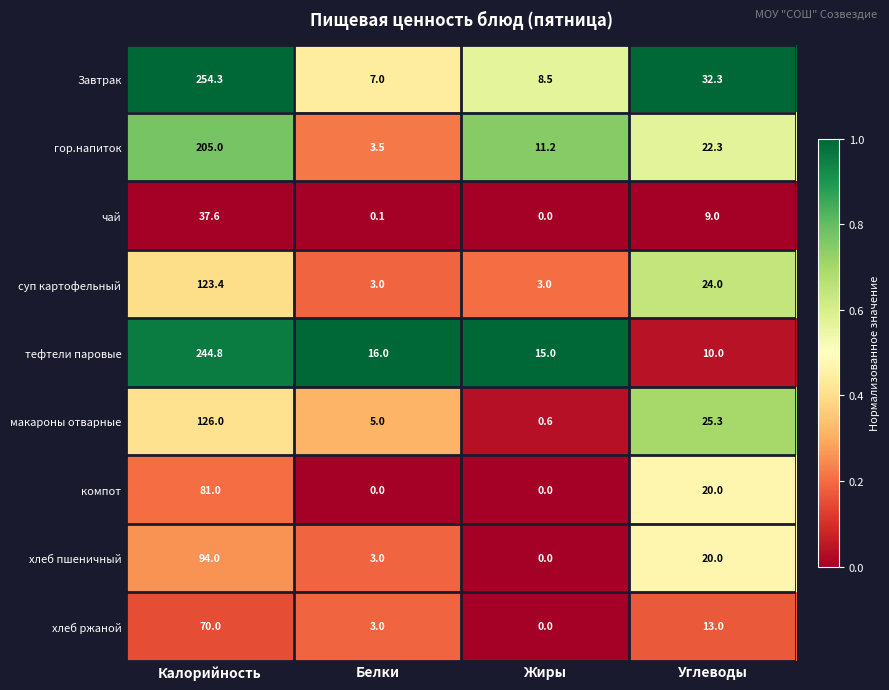

Count the number of categories in the chart.

4